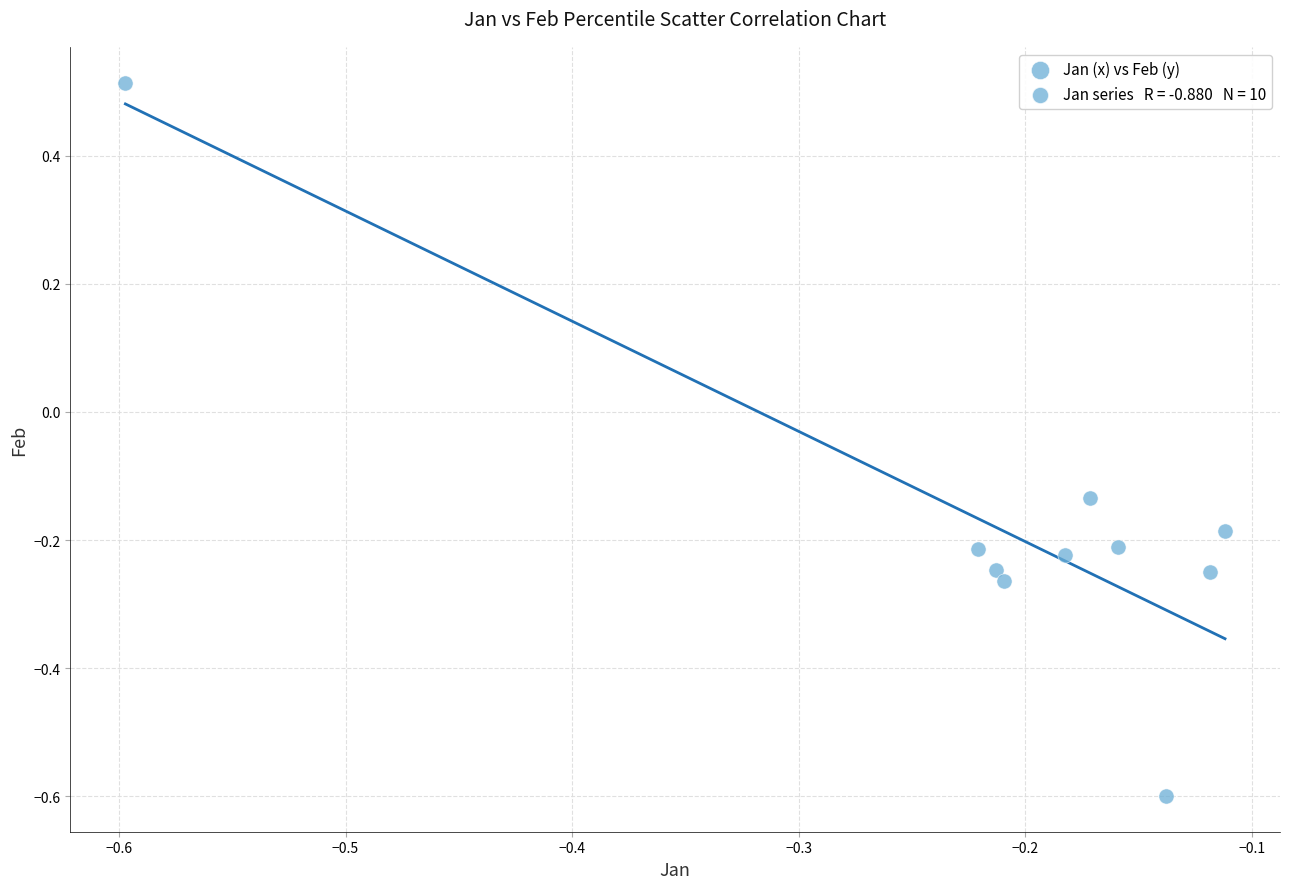

What is the range of Y values (max minus min)?

1.1